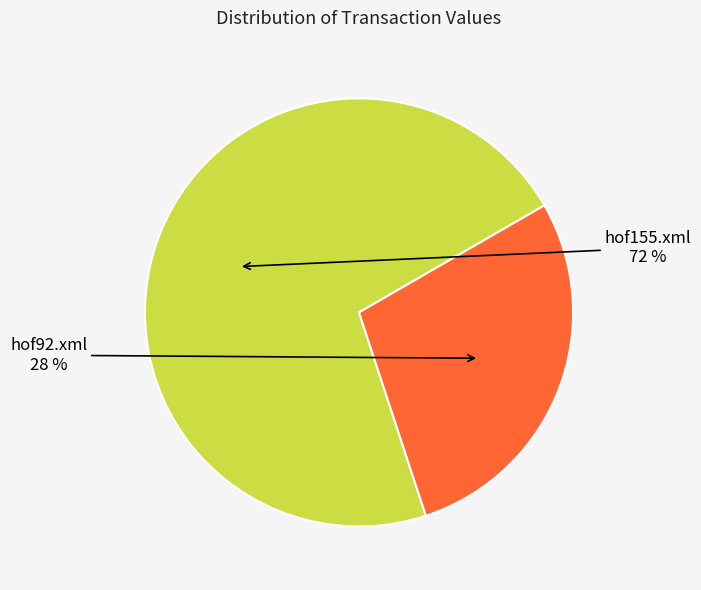

Is it true that hof155.xml is 63% of the pie?

False